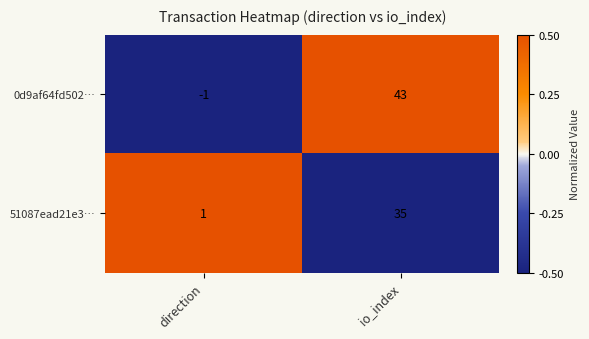

Reading left to right, what are all the values shown in this chart?

0d9af64fd502…: -1	43
51087ead21e3…: 1	35